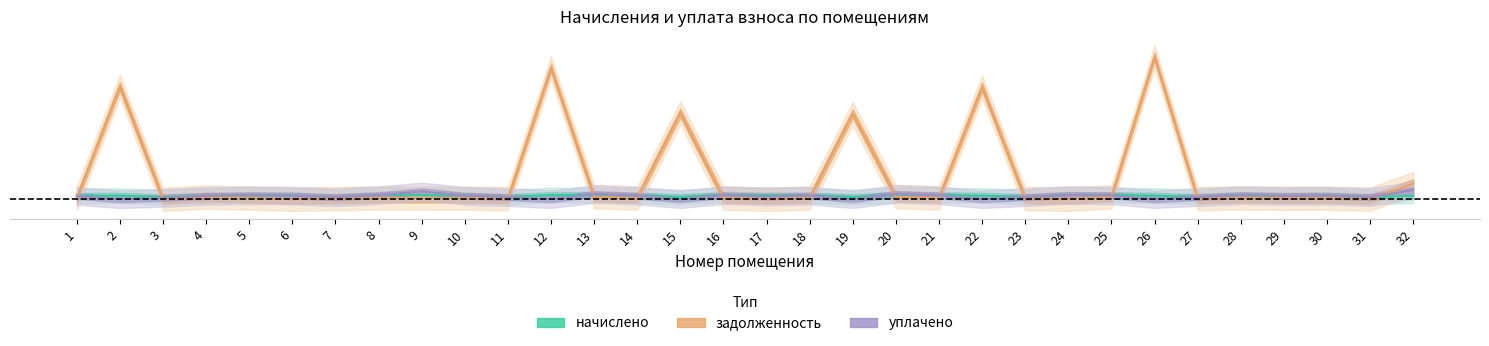

Is this an area chart (filled region under the line)?

No